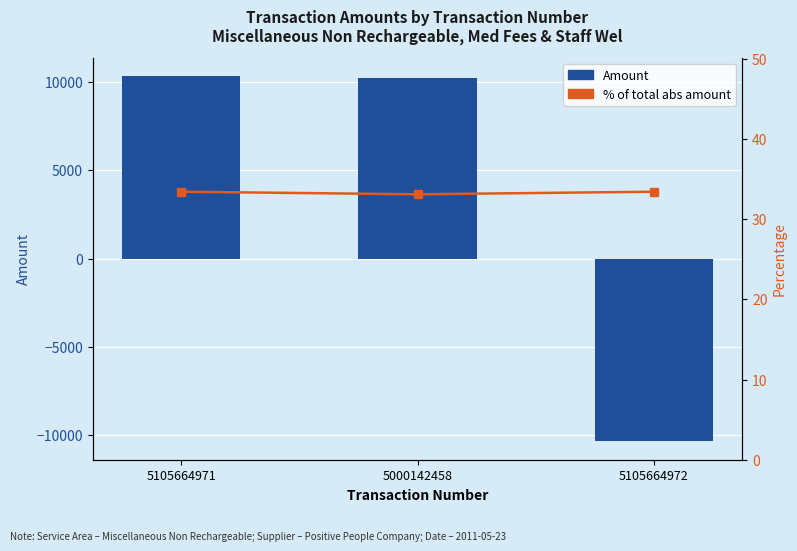

What are all the series names shown in the legend?

Amount, % of total abs amount